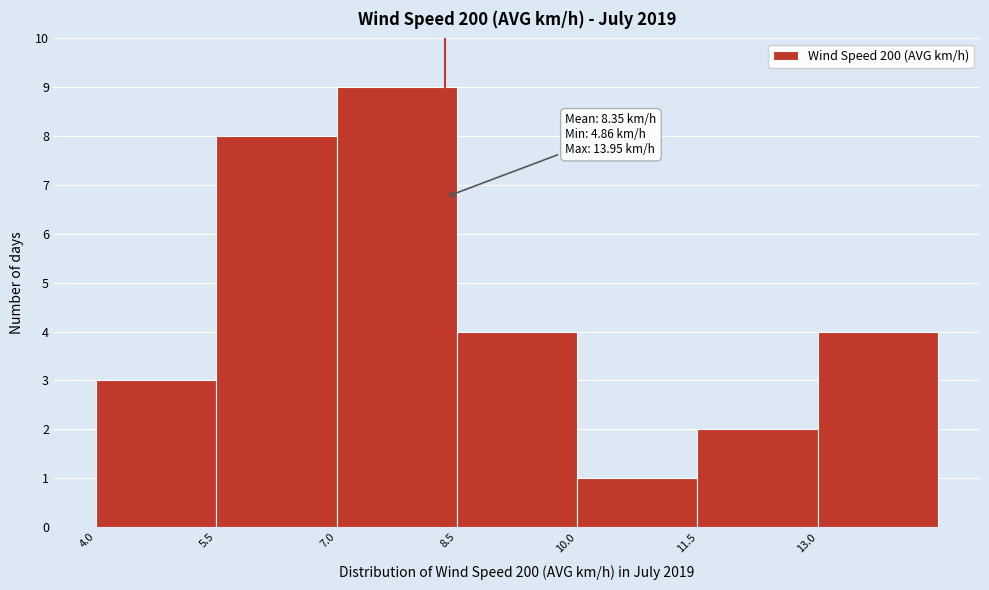

Which range on the x-axis has the tallest bar?

7.0 to 8.5